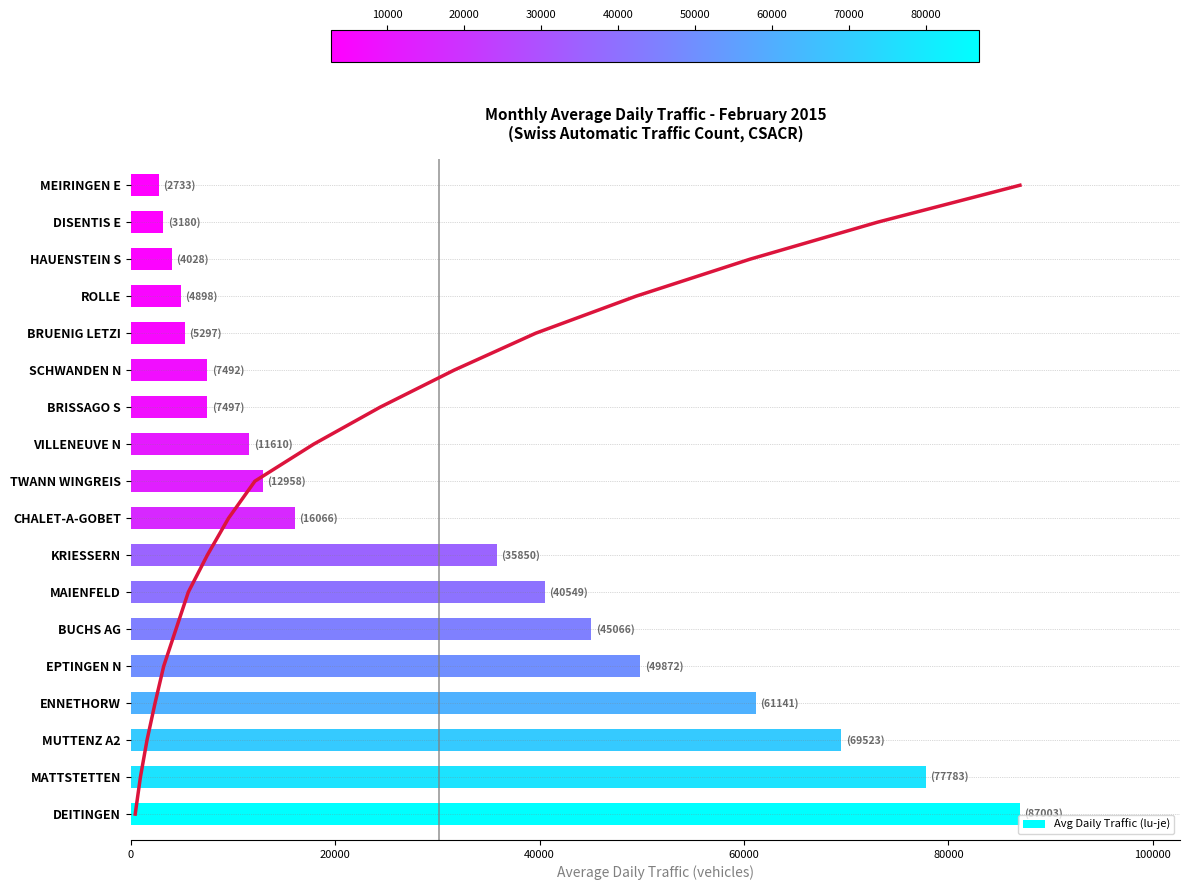

Reading left to right, list all the values displayed in this chart.

87003.0	77783.4	69523.0	61140.7	49871.8	45066.4	40549.2	35850.0	16065.5	12958.2	11609.8	7497.0	7492.5	5296.8	4897.5	4028.2	3180.3	2732.8